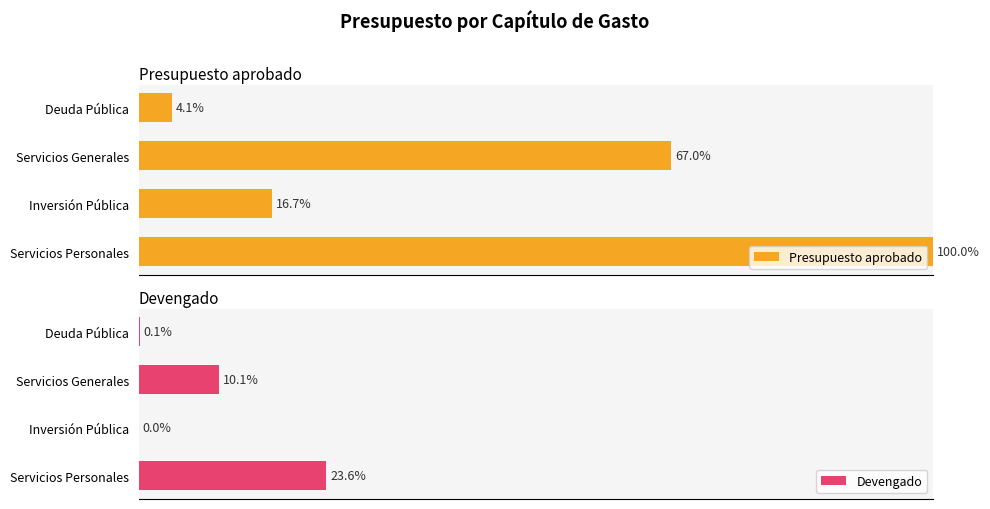

At which label does Presupuesto aprobado reach its peak?

Servicios Personales